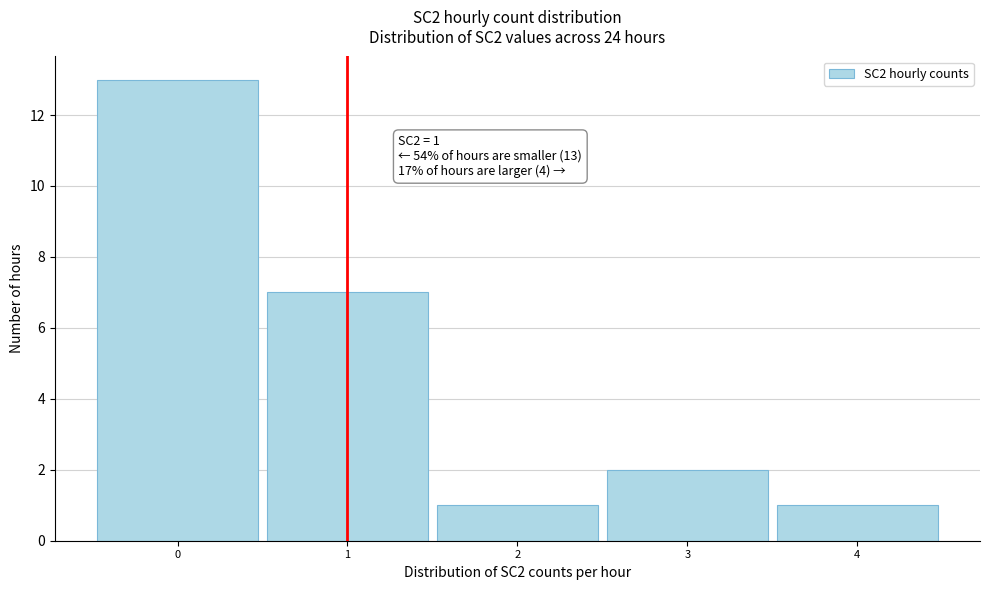

Which range on the x-axis has the tallest bar?

-0.5 to 0.5